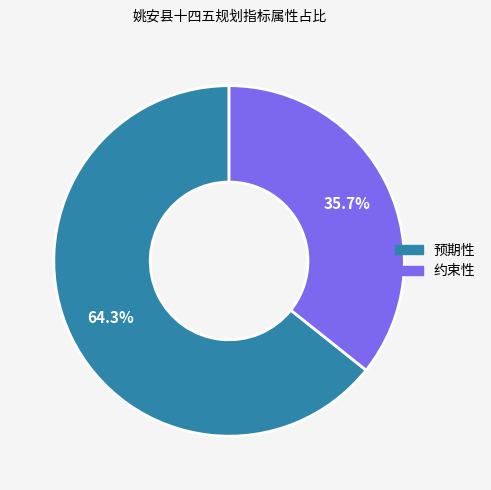

To the nearest percent, what is the combined percentage of 约束性 and 预期性?

100%